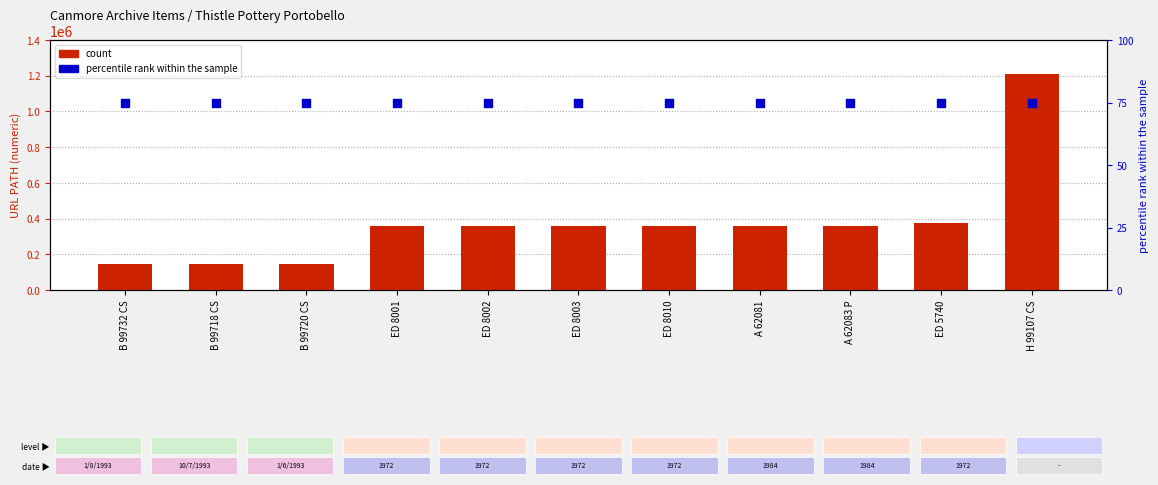

What are all the series names shown in the legend?

count, percentile rank within the sample